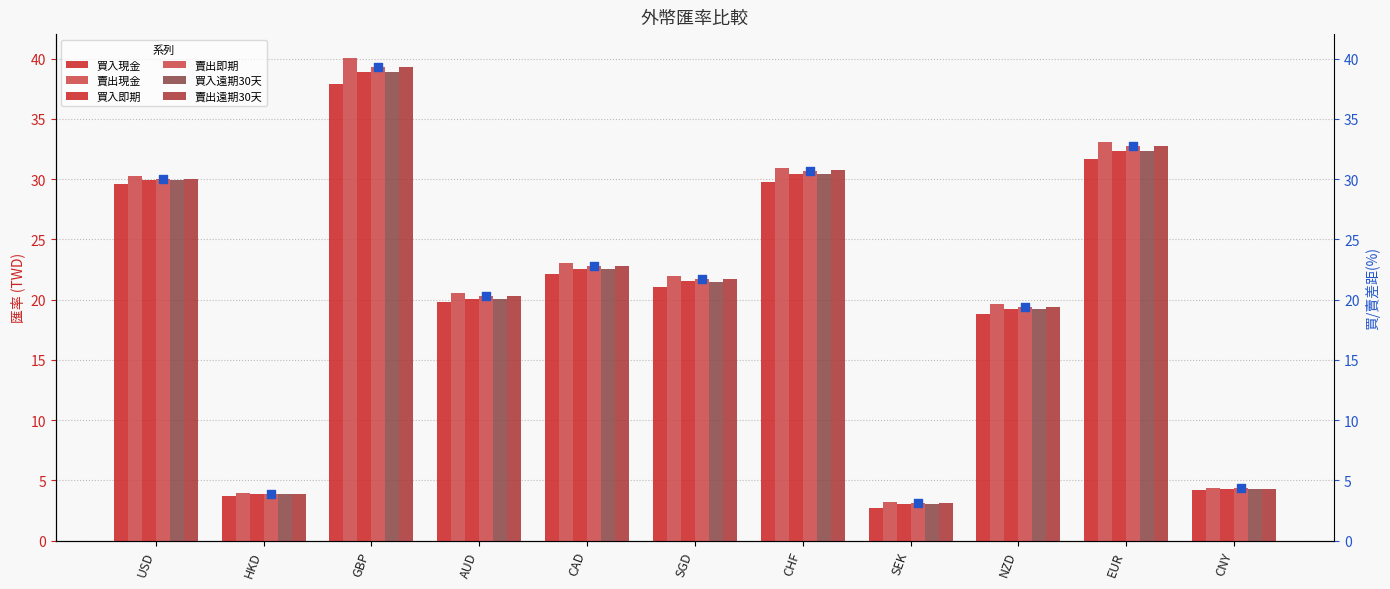

At how many categories does at least one series exceed 15?

8